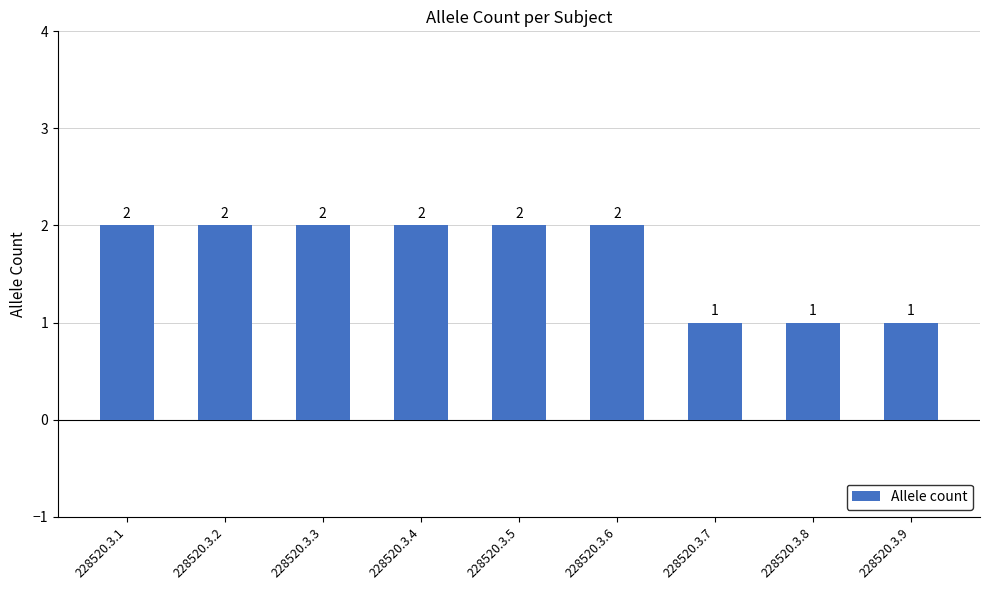

How many data points are less than 2?

3